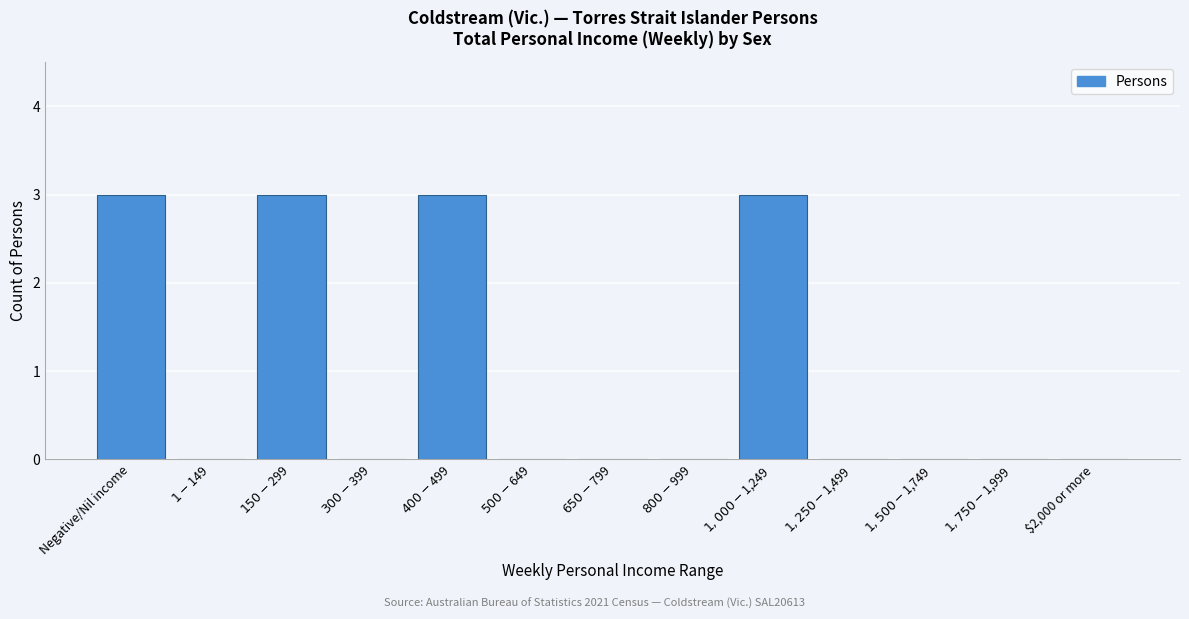

What is the sum of all values?

12